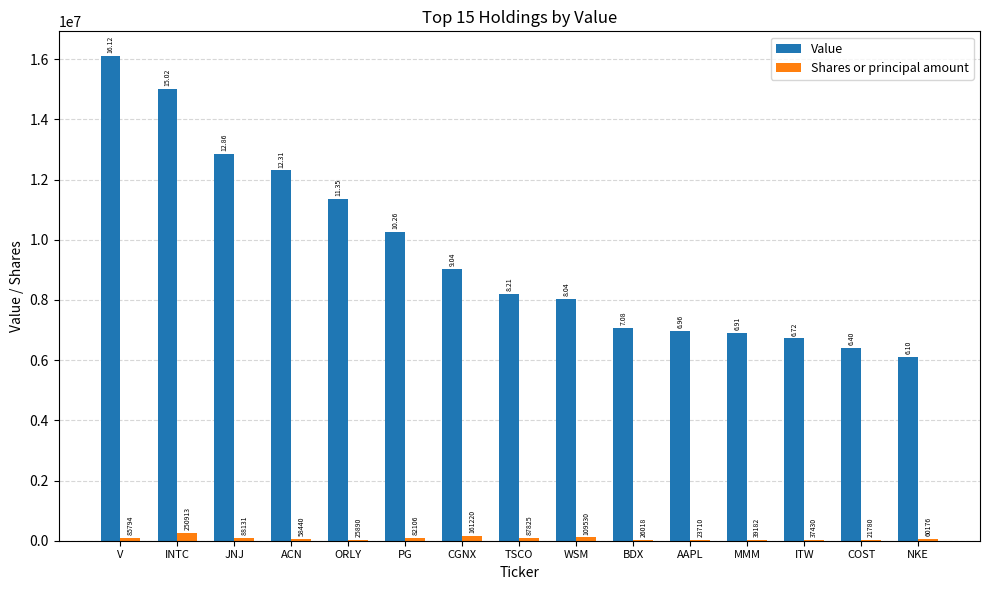

What is the sum of all Value values?

143359000